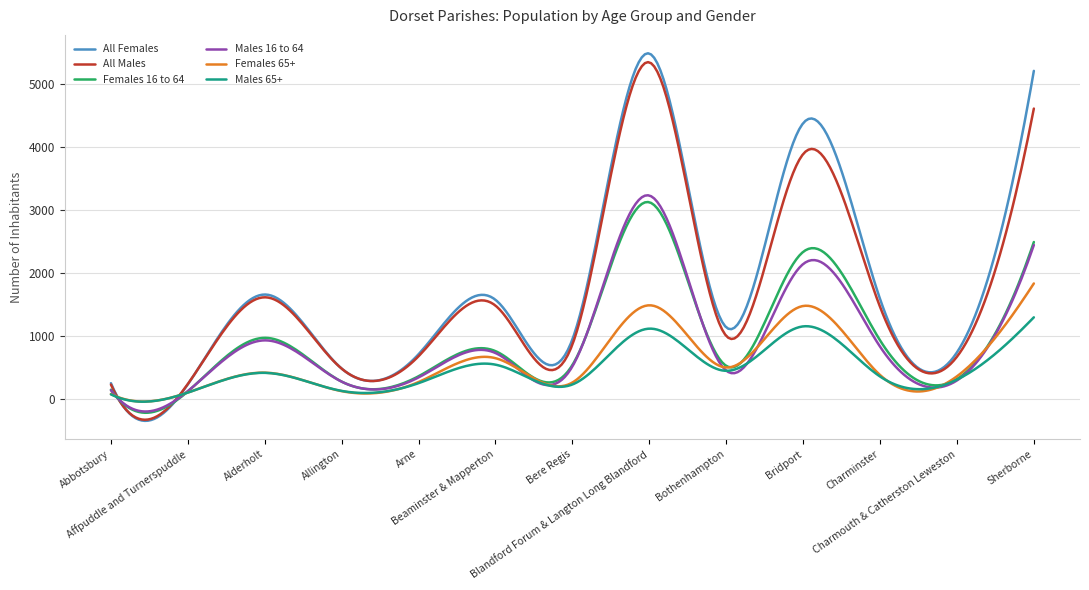

How many lines are shown in the chart?

6